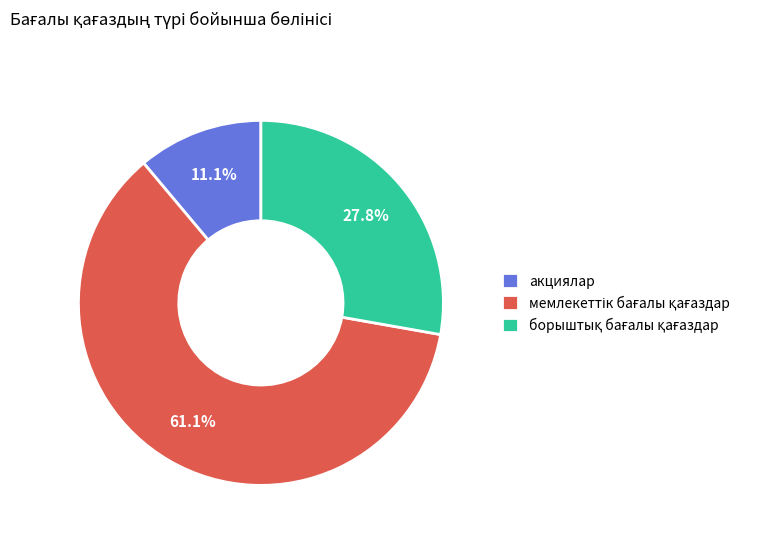

What portion of the pie excludes акциялар?

88.9%